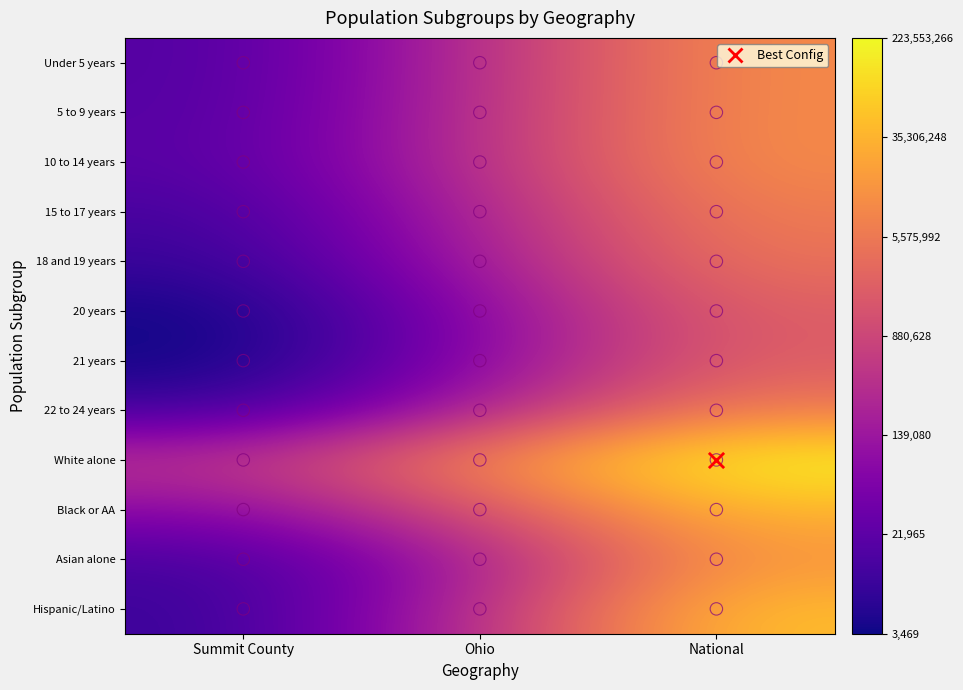

Reading left to right, what are all the values shown in this chart?

Under 5 years: Summit County=4.2	Ohio=5.6	National=7.0
5 to 9 years: Summit County=4.2	Ohio=5.6	National=7.0
10 to 14 years: Summit County=4.3	Ohio=5.6	National=7.0
15 to 17 years: Summit County=4.1	Ohio=5.4	National=6.8
18 and 19 years: Summit County=3.9	Ohio=5.2	National=6.7
20 years: Summit County=3.6	Ohio=4.9	National=6.4
21 years: Summit County=3.5	Ohio=4.9	National=6.3
22 to 24 years: Summit County=4.0	Ohio=5.3	National=6.8
White alone: Summit County=5.6	Ohio=7.0	National=8.3
Black or AA: Summit County=4.9	Ohio=6.1	National=7.6
Asian alone: Summit County=4.1	Ohio=5.3	National=7.2
Hispanic/Latino: Summit County=3.9	Ohio=5.5	National=7.7